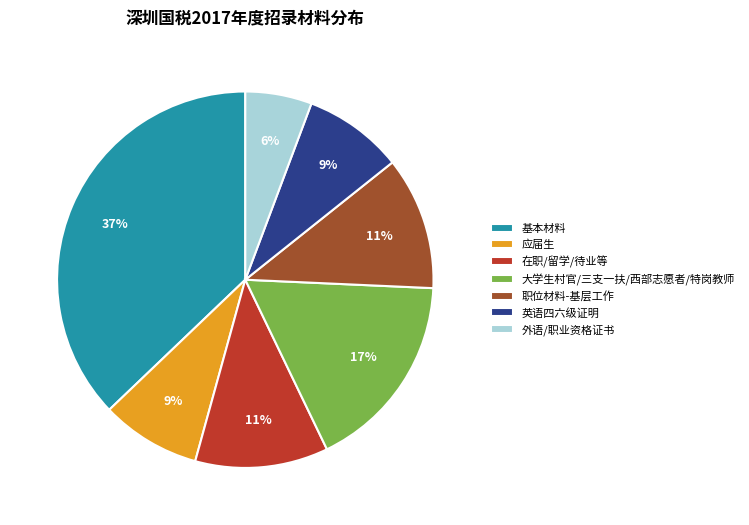

What is the smallest slice in the pie chart?

外语/职业资格证书